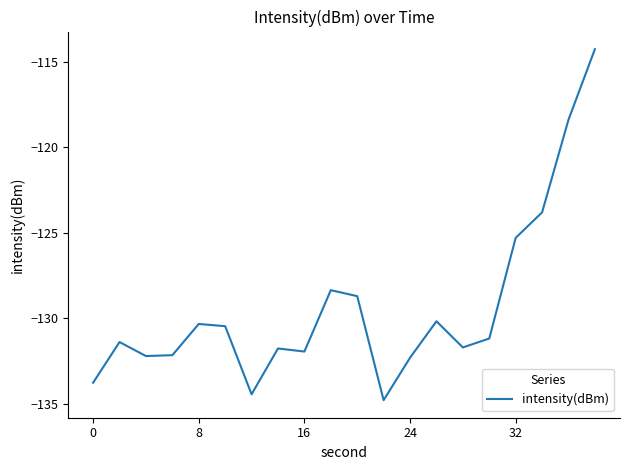

What is the smallest value displayed?

-134.8